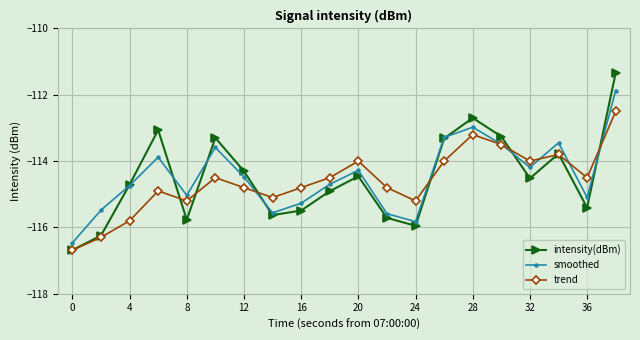

In smoothed, how many points are lower than both neighbors (excluding endpoints)?

5